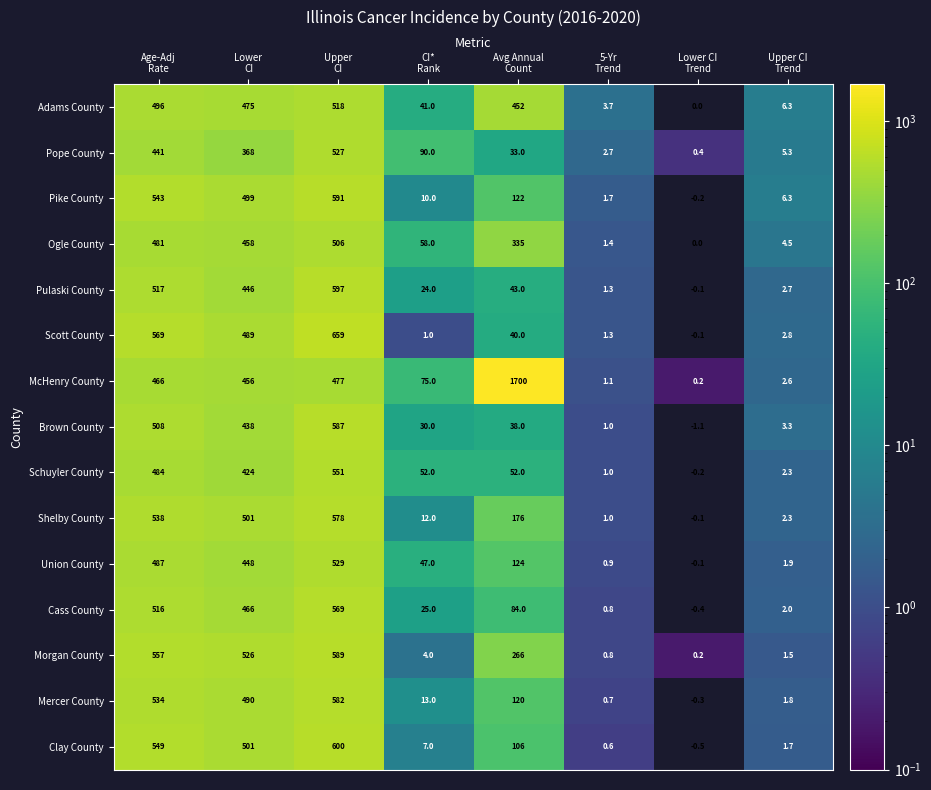

Count the number of categories in the chart.

8